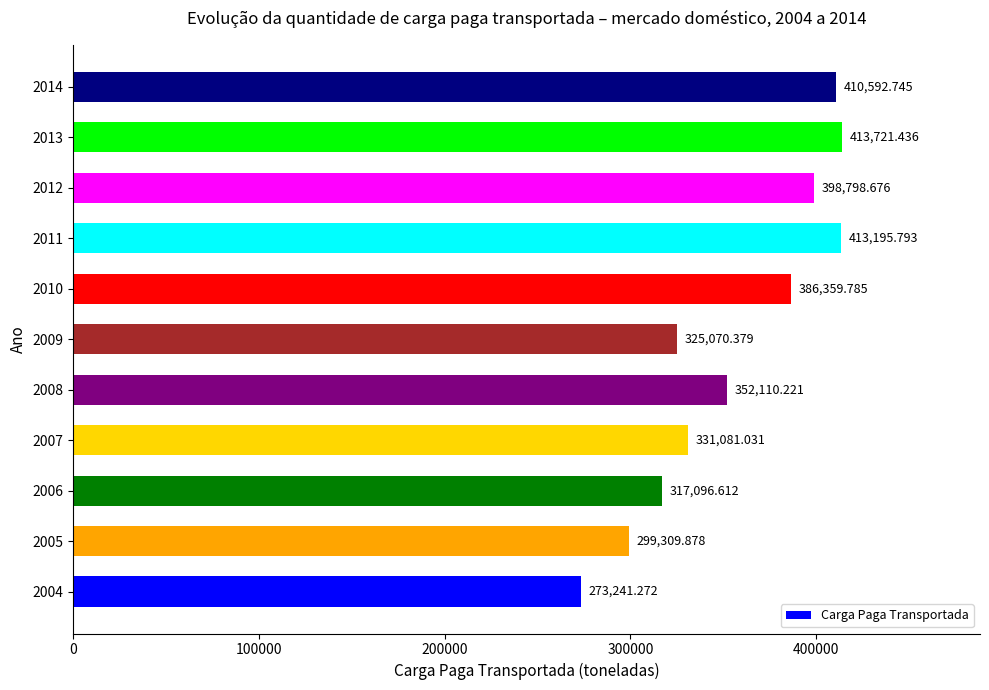

What is the ratio of the value at 2009 to the value at 2012?

0.8